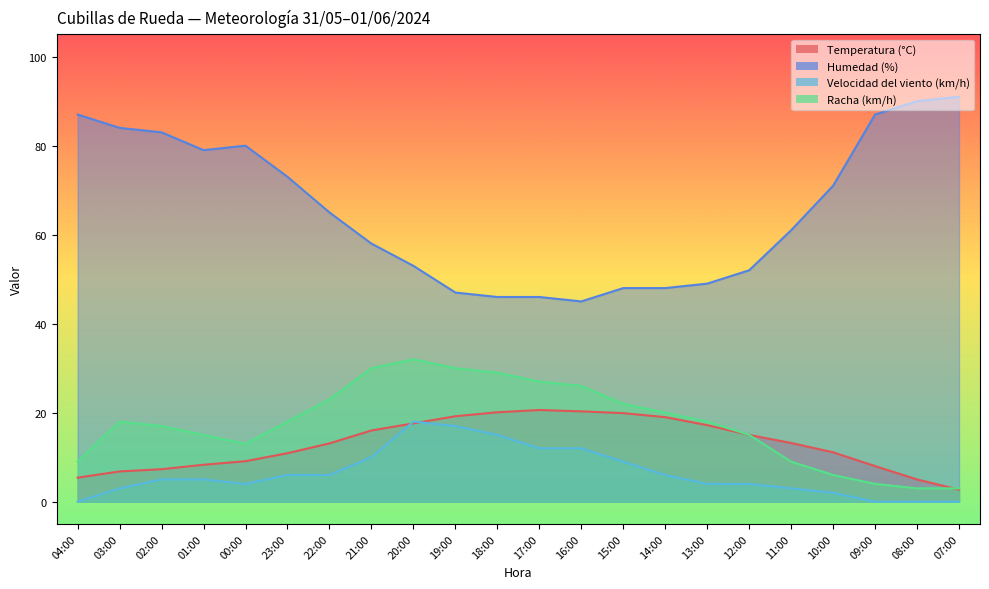

The value of Humedad (%) at 14:00 is 65.3. True or false?

False